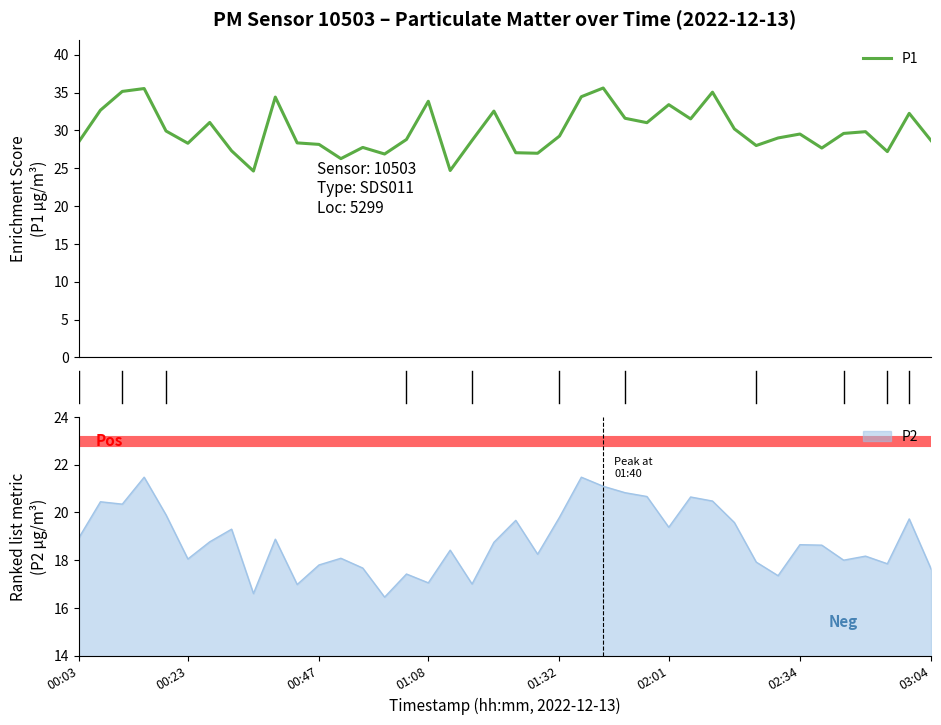

True or false: P2 has a value of 18.6 at 02:34.

True